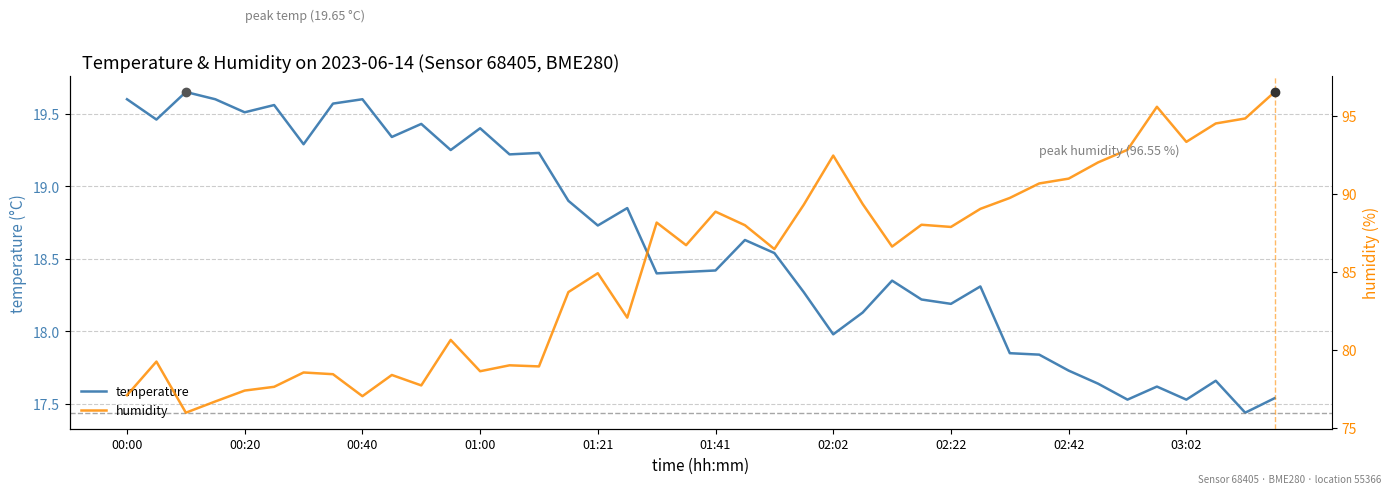

Reading right to left, what are all the values shown in this chart?

temperature: 17.5	17.4	17.7	17.5	17.6	17.5	17.6	17.7	17.8	17.9	18.3	18.2	18.2	18.4	18.1	18.0	18.3	18.5	18.6	18.4	18.4	18.4	18.9	18.7	18.9	19.2	19.2	19.4	19.2	19.4	19.3	19.6	19.6	19.3	19.6	19.5	19.6	19.6	19.5	19.6
humidity: 96.5	94.8	94.5	93.3	95.6	92.8	92.0	91.0	90.7	89.8	89.0	87.9	88.0	86.6	89.4	92.5	89.3	86.5	88.0	88.9	86.7	88.2	82.1	84.9	83.7	78.9	79.0	78.6	80.6	77.7	78.4	77.0	78.4	78.5	77.6	77.4	76.7	76.0	79.2	77.1